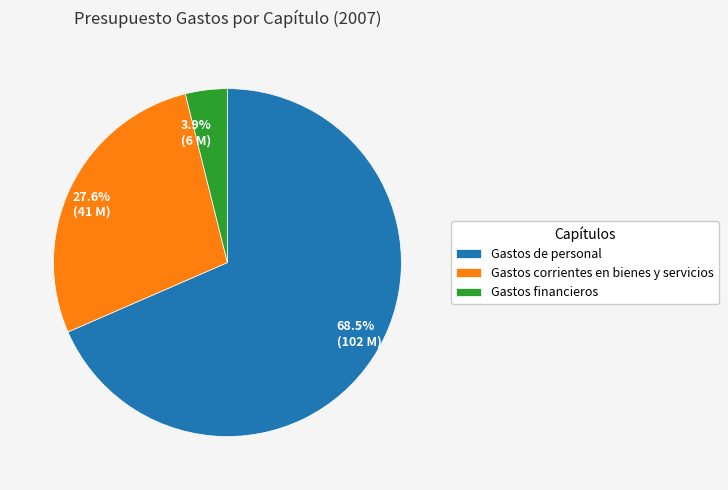

To the nearest percent, what portion does Gastos corrientes en bienes y servicios represent?

28%